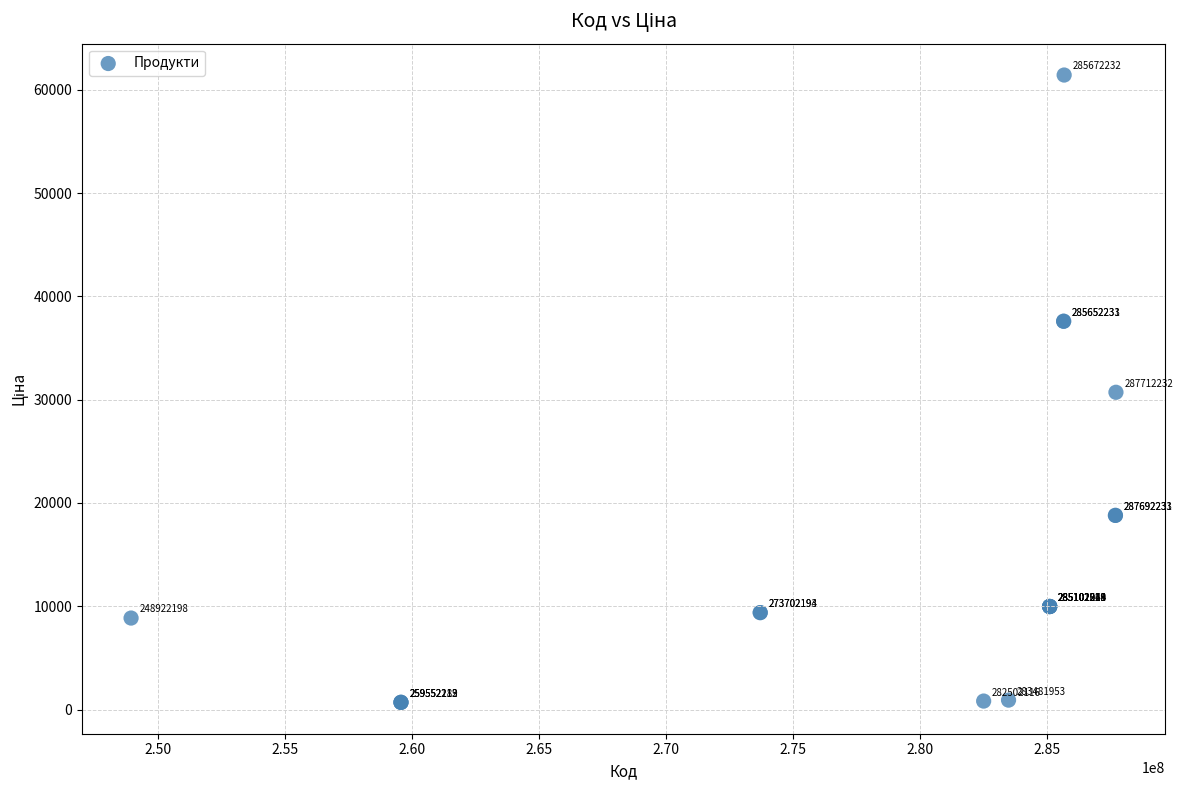

What Y value in the scatter plot is closest to 31063?

30717.1